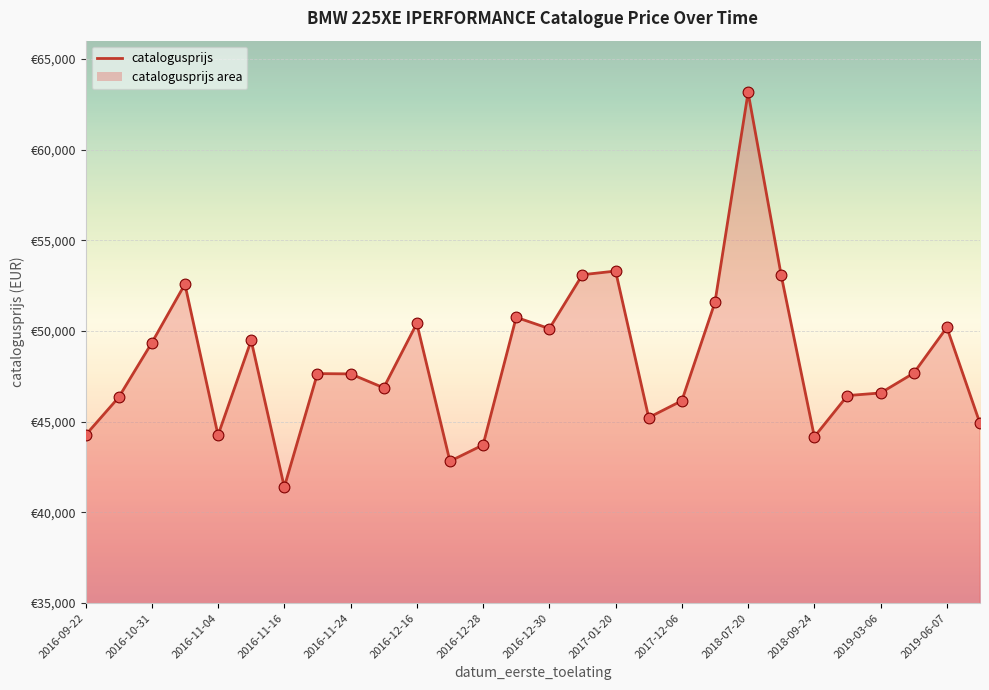

What is the change in value from 2016-12-30 to 16?

+5652